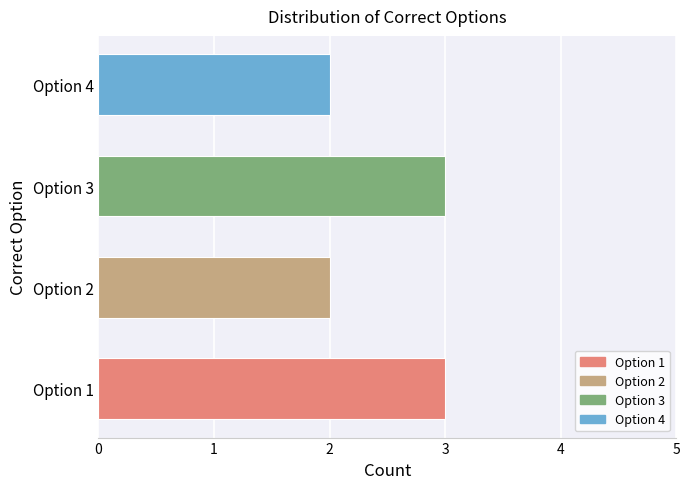

What is the difference between the second highest and second lowest values?

1